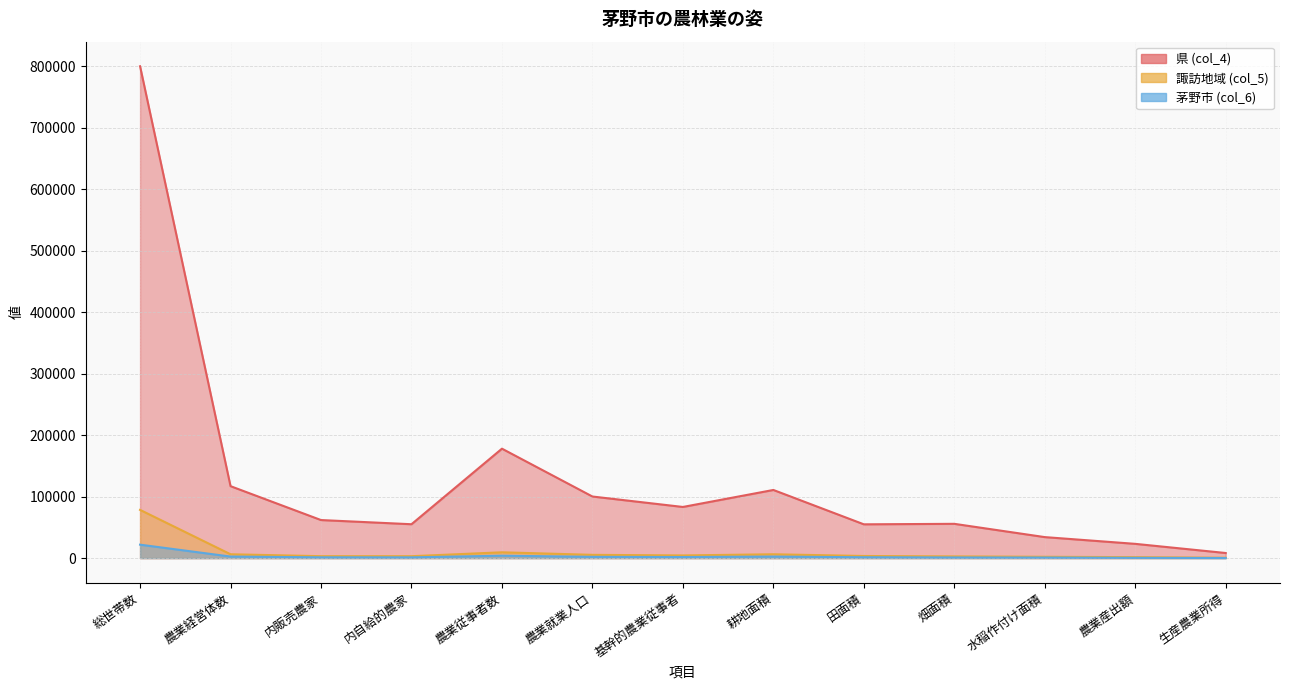

How many interior local valleys does the 県 (col_4) series have?

3